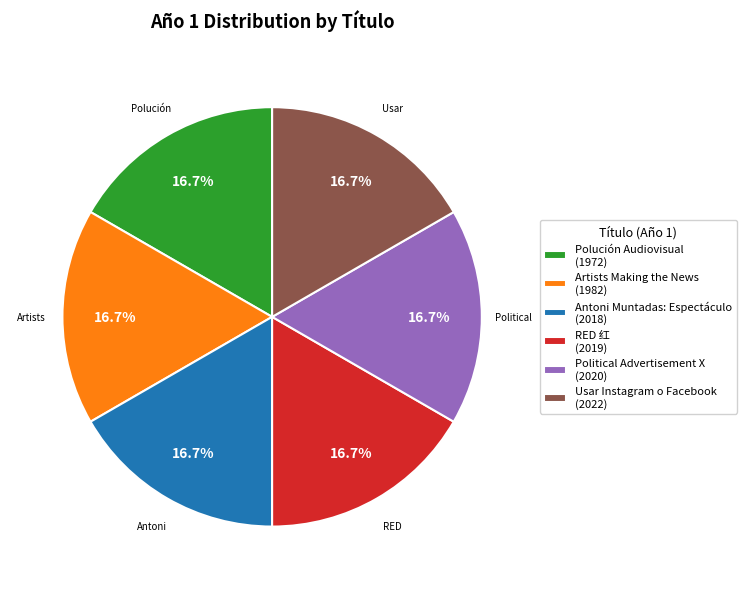

How much of the chart is everything except Polución Audiovisual?

83.6%